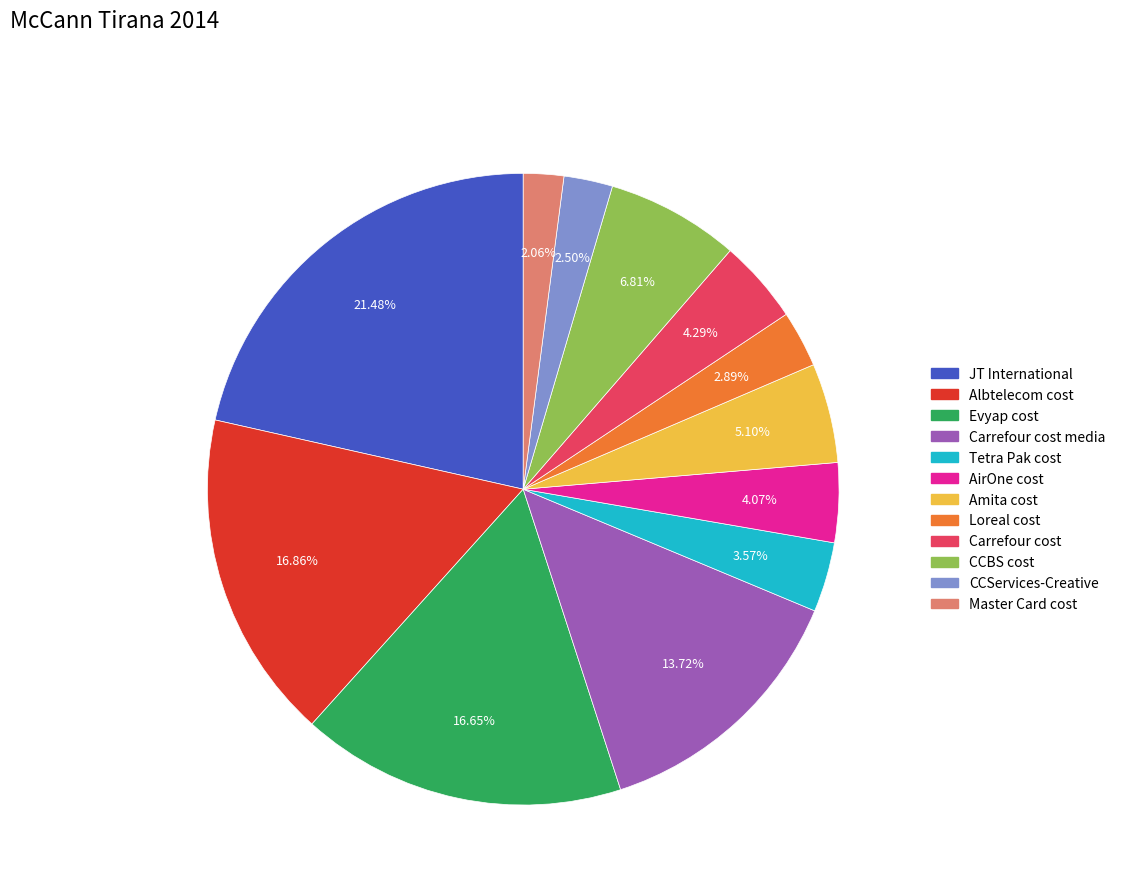

Is there a majority slice in this chart?

No